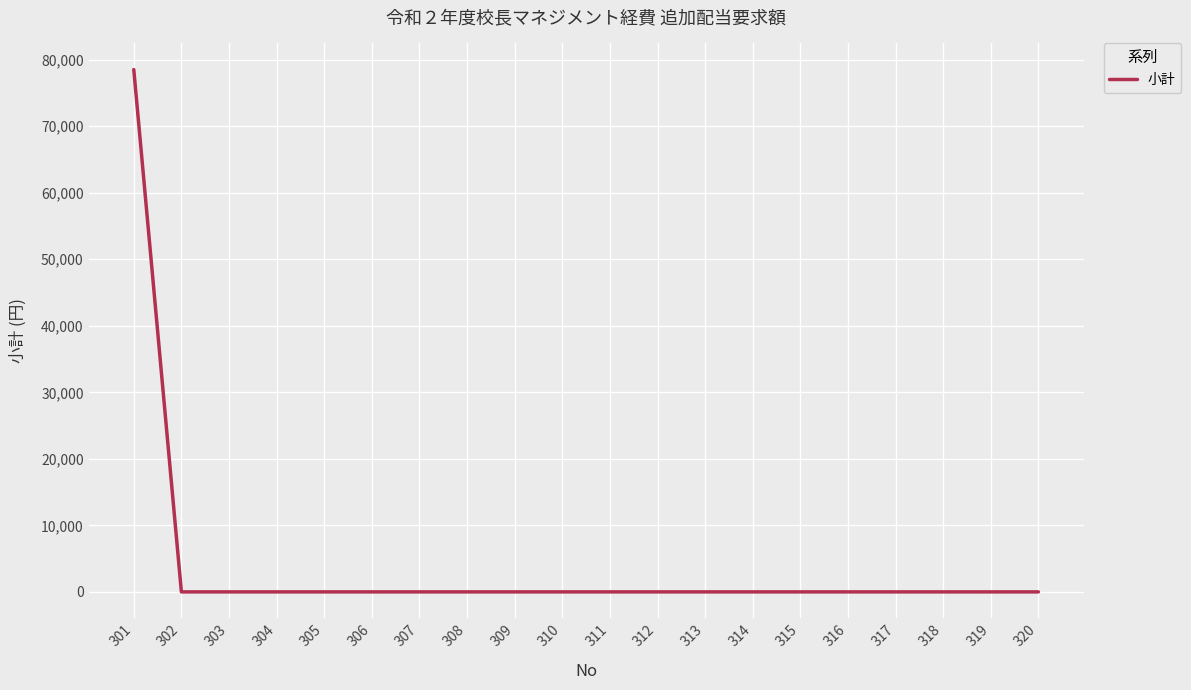

Reading left to right, transcribe all the data shown in this chart.

301=78518	302=0	303=0	304=0	305=0	306=0	307=0	308=0	309=0	310=0	311=0	312=0	313=0	314=0	315=0	316=0	317=0	318=0	319=0	320=0